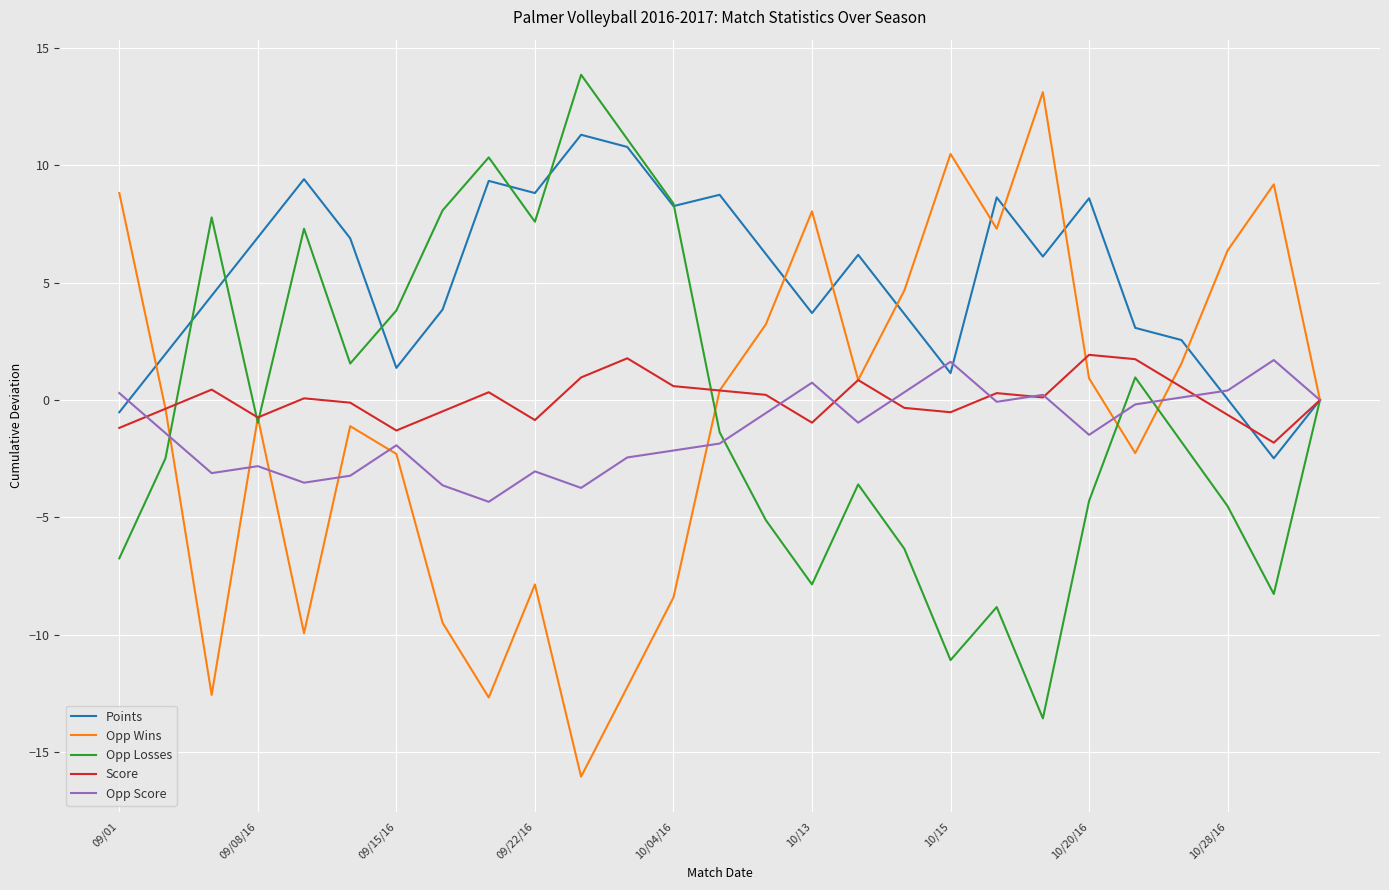

Which series has the largest total across all categories?

Points